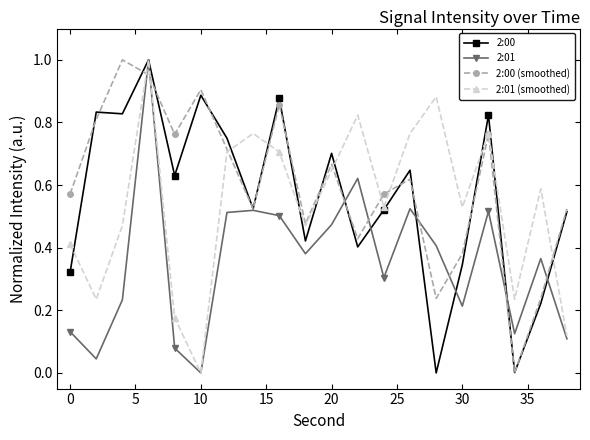

True or false: 2:00 (smoothed) has more than 0 interior local peaks.

True